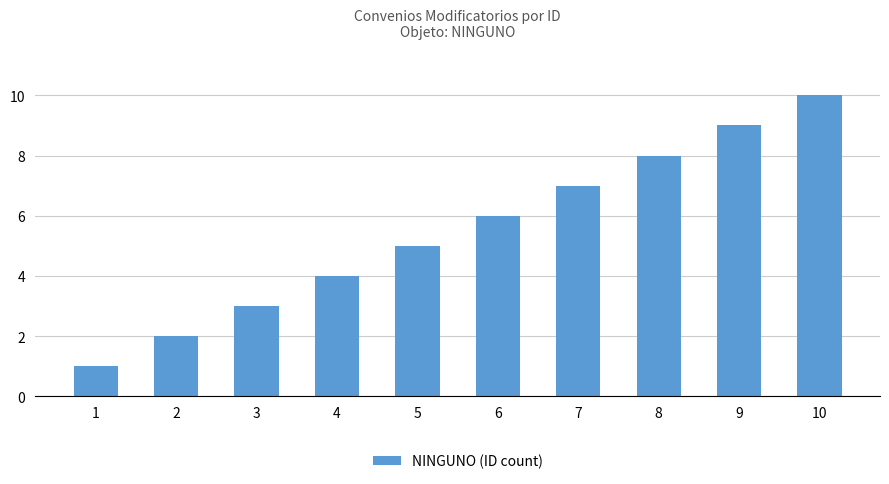

What is the sum of the values at 10 and 8?

18